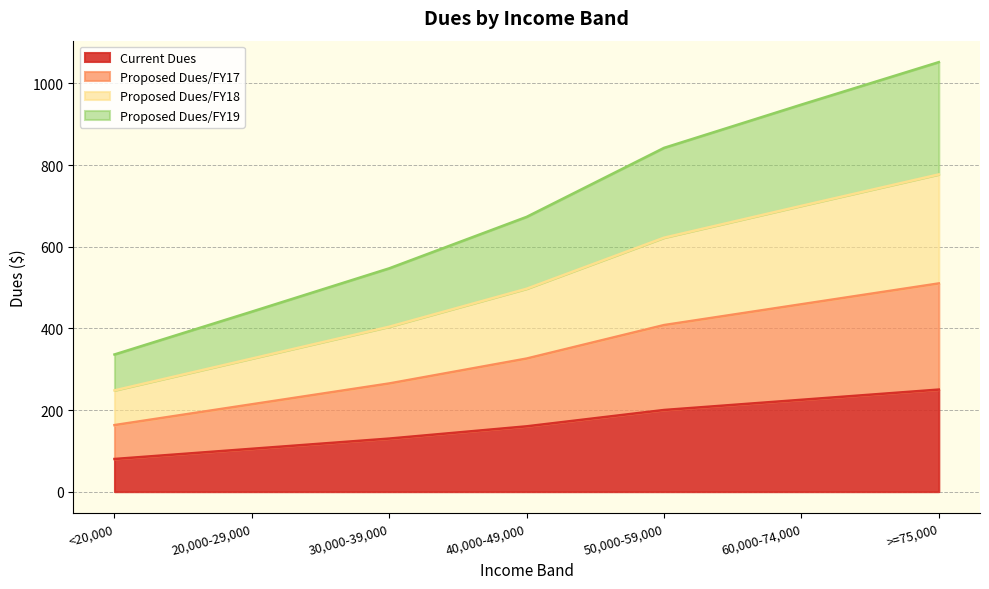

True or false: Current Dues and Proposed Dues/FY19 cross at least once.

False